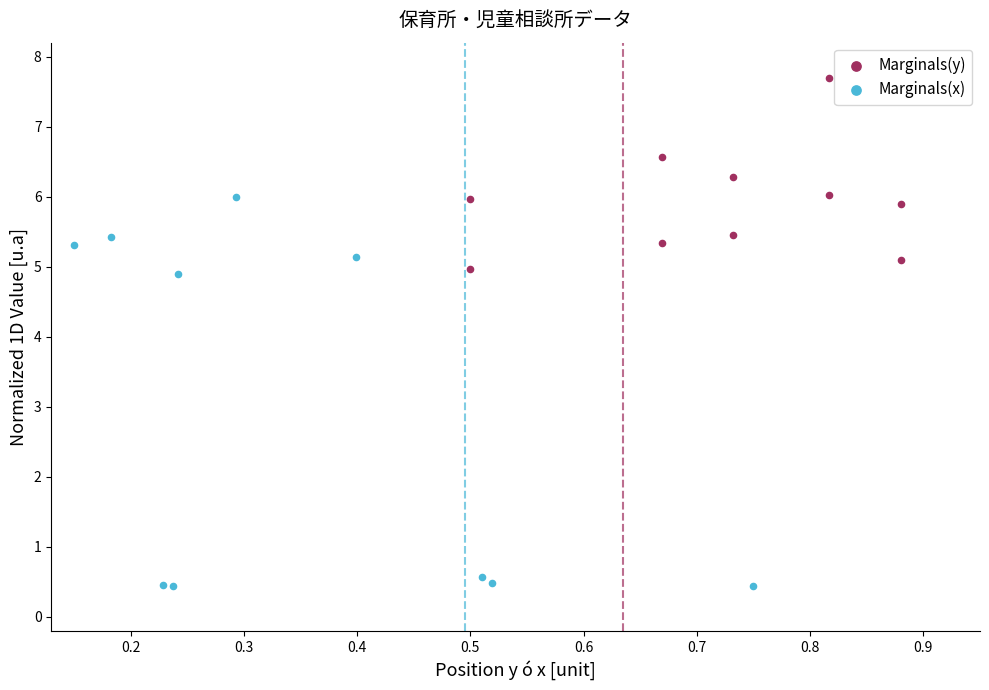

Which series contains the highest Y value?

Marginals(y)